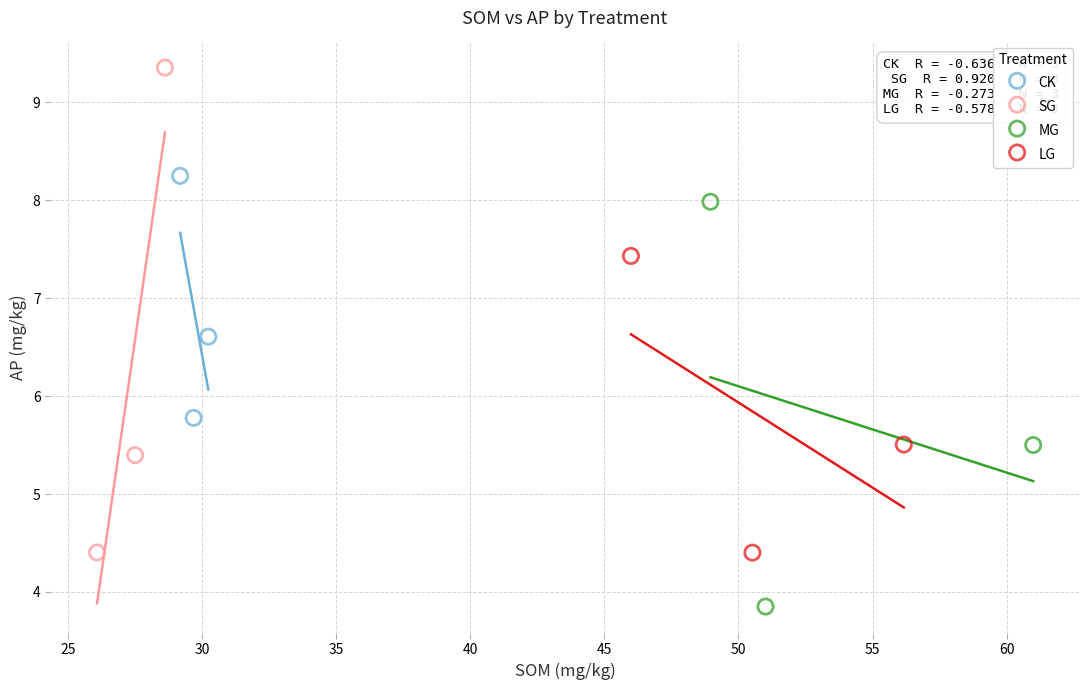

What are all the series names shown in the legend?

CK, SG, MG, LG